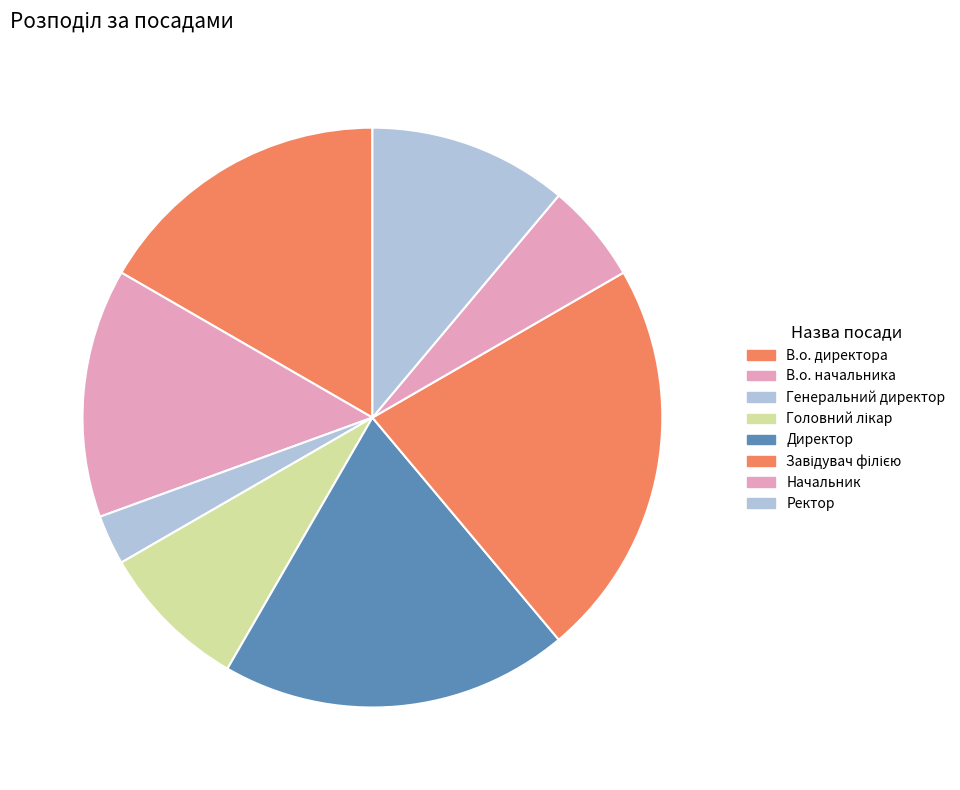

What is the smallest slice in the pie chart?

Генеральний директор